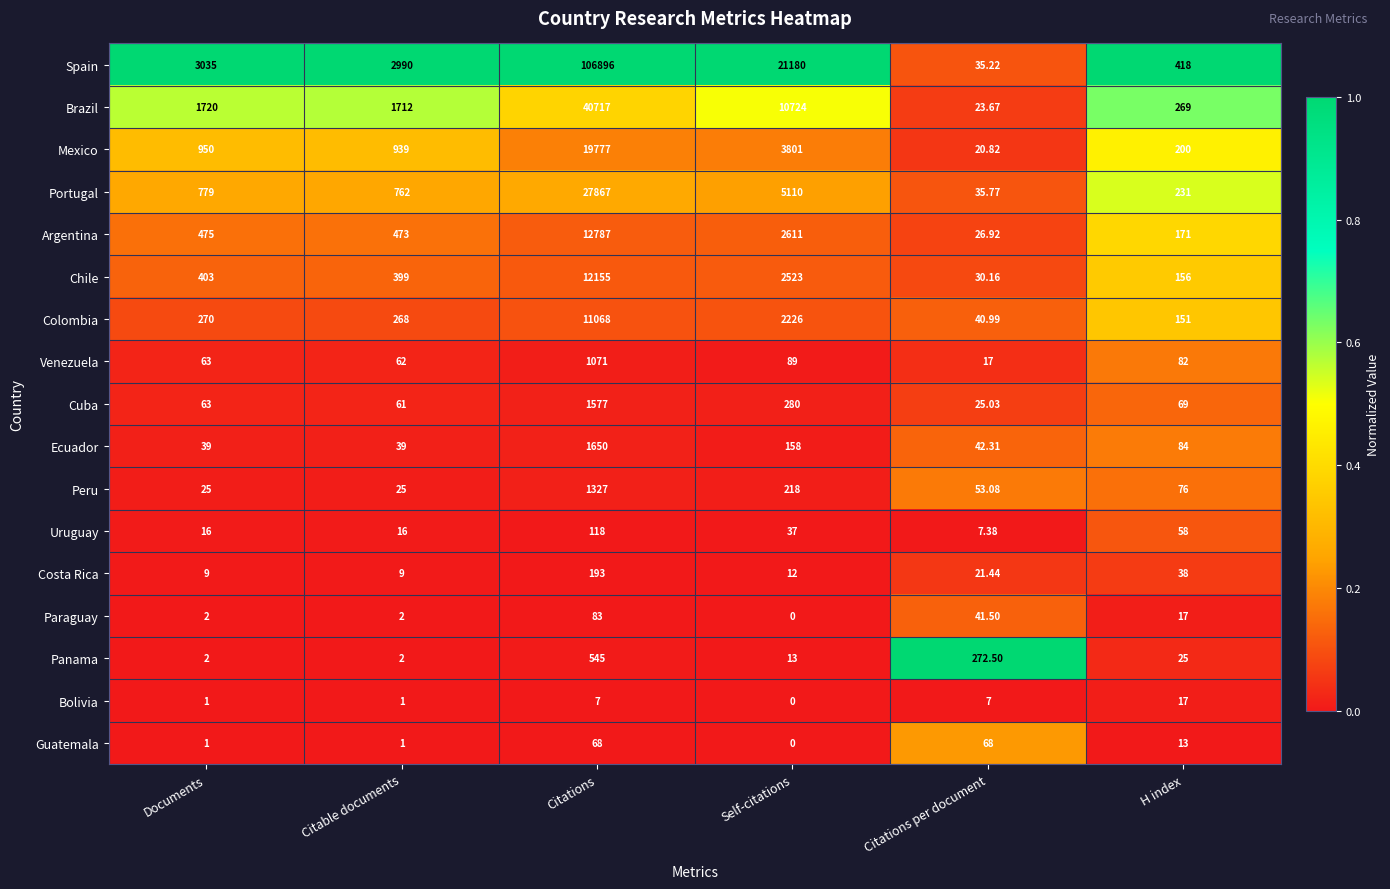

Which series changed the most between Citations per document and H index?

Spain